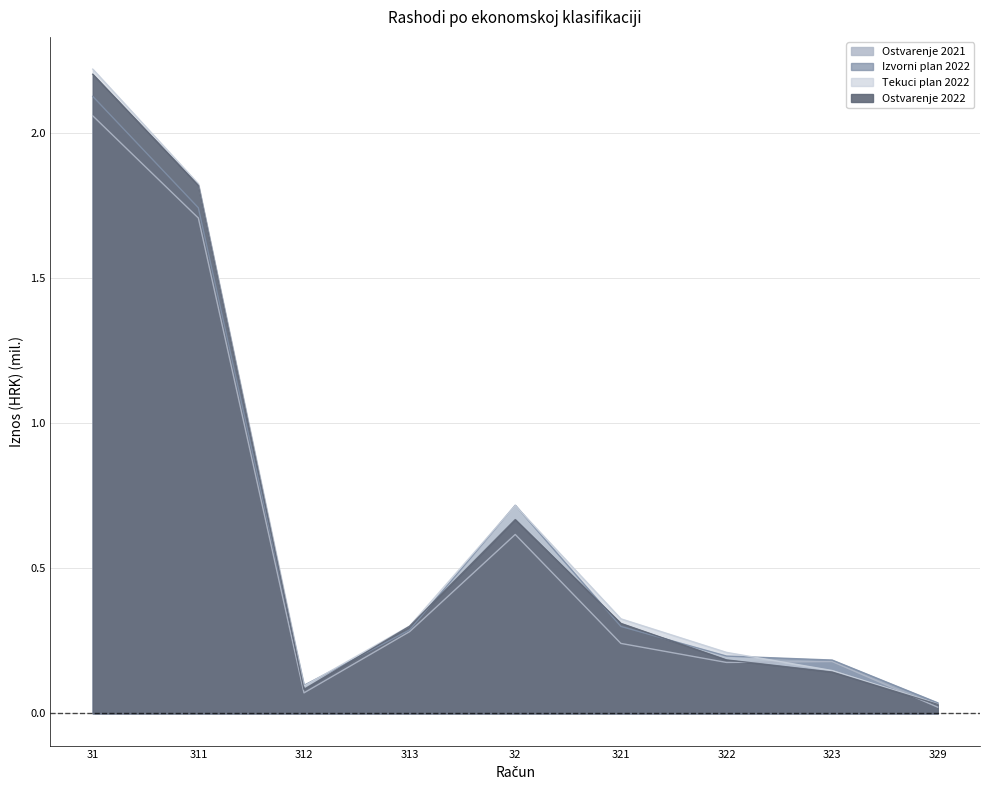

At which category does Izvorni plan 2022 reach its first local peak?

32